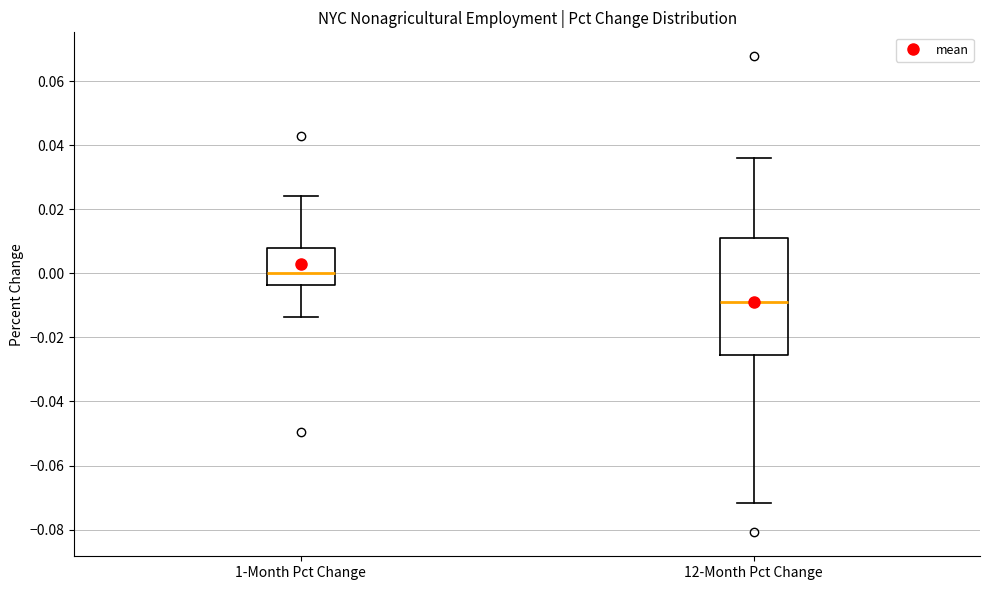

Reading left to right, transcribe this box plot: for each box, give where its median line is, the range the box spans, and where its two whiskers end, as read against the y-axis. The values are not printed on the chart, so give them approximately, as read against the axis.

1-Month Pct Change: median 0.000, box -0.004 to 0.008, whiskers -0.014 to 0.024
12-Month Pct Change: median -0.008, box -0.026 to 0.012, whiskers -0.072 to 0.036